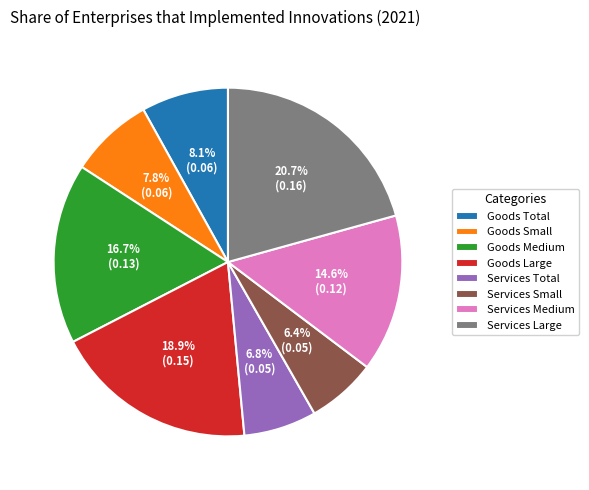

What percentage do Goods Medium and Services Large together represent?

37.4%